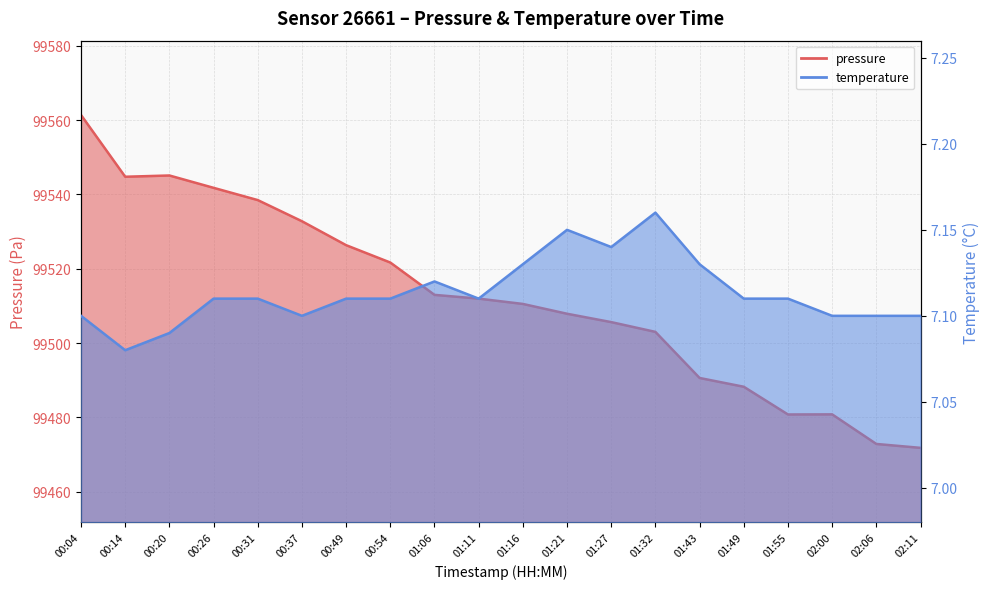

At which category does pressure reach its first local peak?

00:20